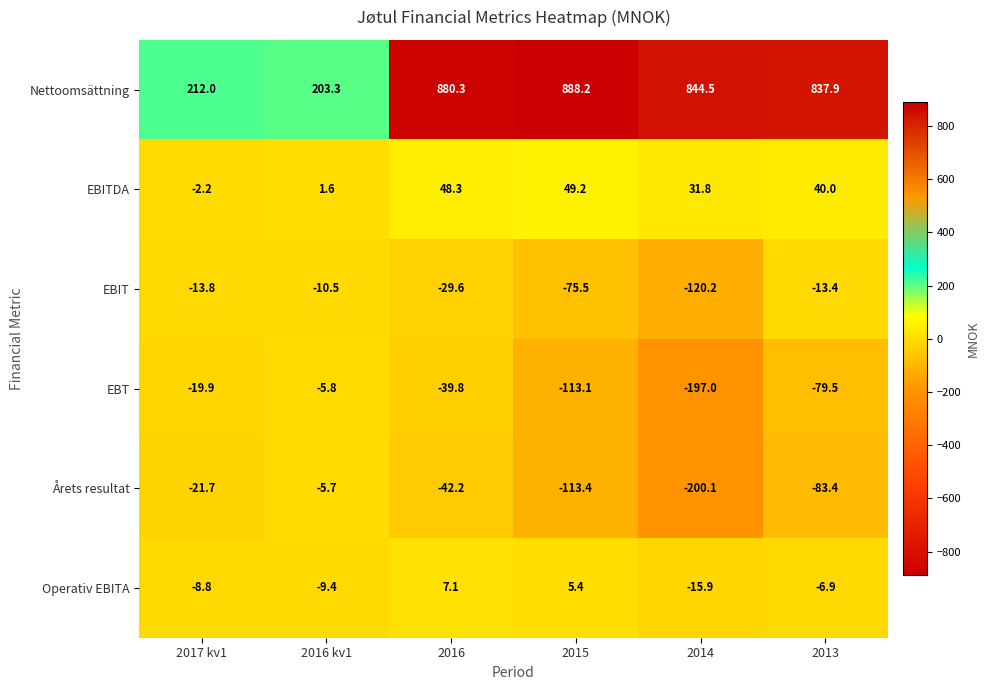

Which category has the lowest value in the Nettoomsättning series?

2016 kv1